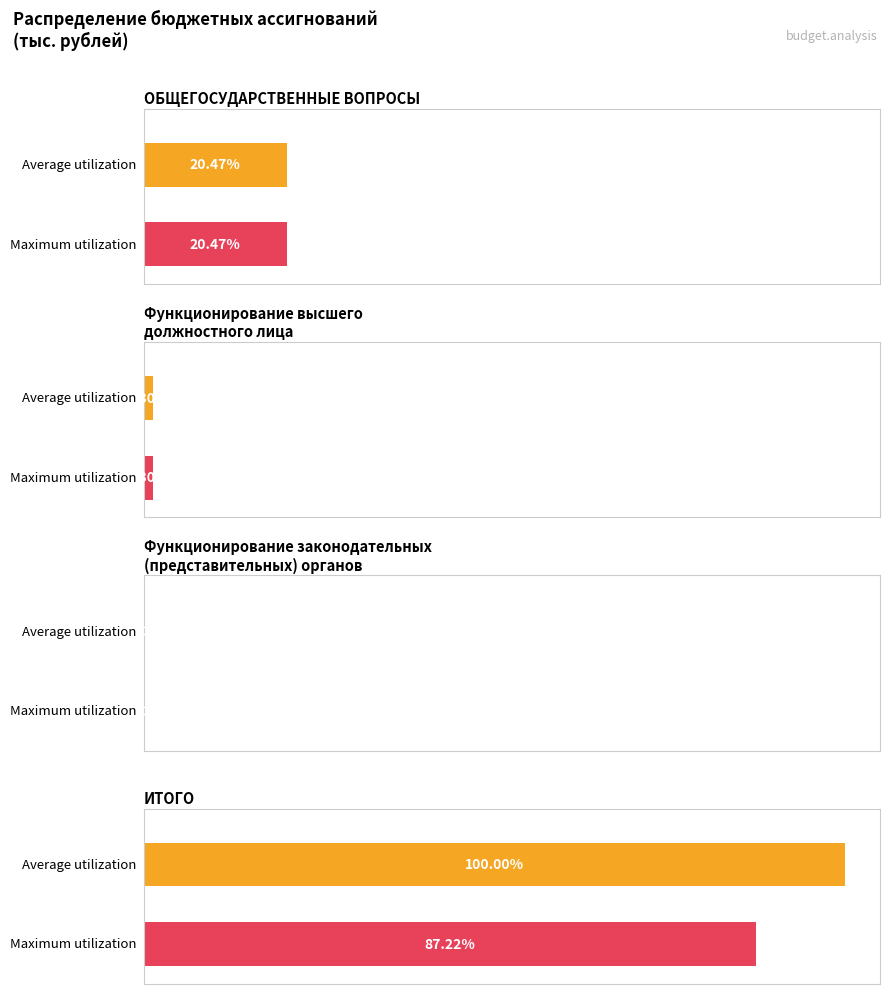

How many data points in Maximum utilization are less than 32565?

2